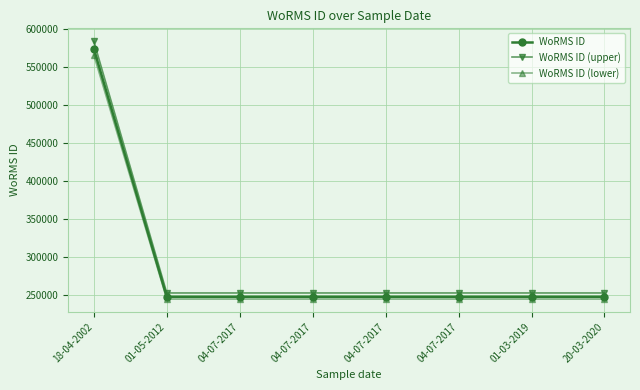

Is it true that WoRMS ID (lower) equals 245124 at 04-07-2017?

True